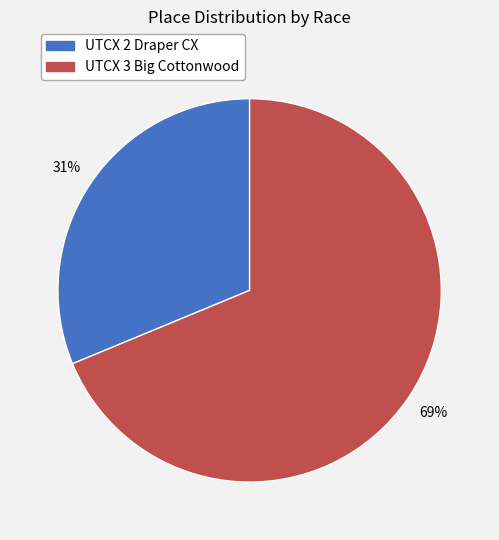

True or false: UTCX 3 Big Cottonwood accounts for 61% of the total.

False